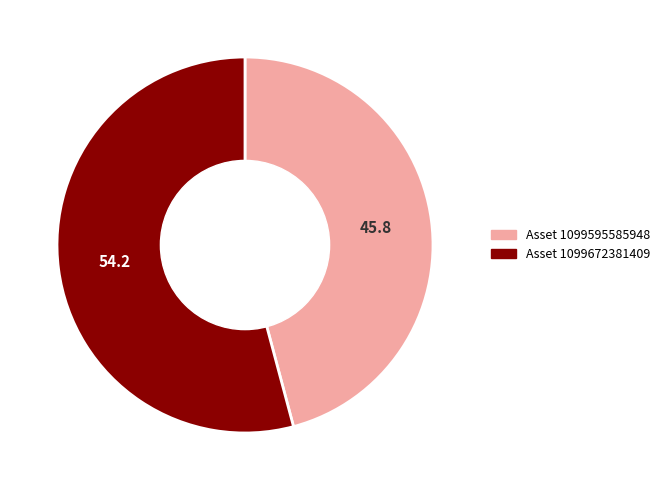

Is there any slice that represents more than half of the pie?

Yes